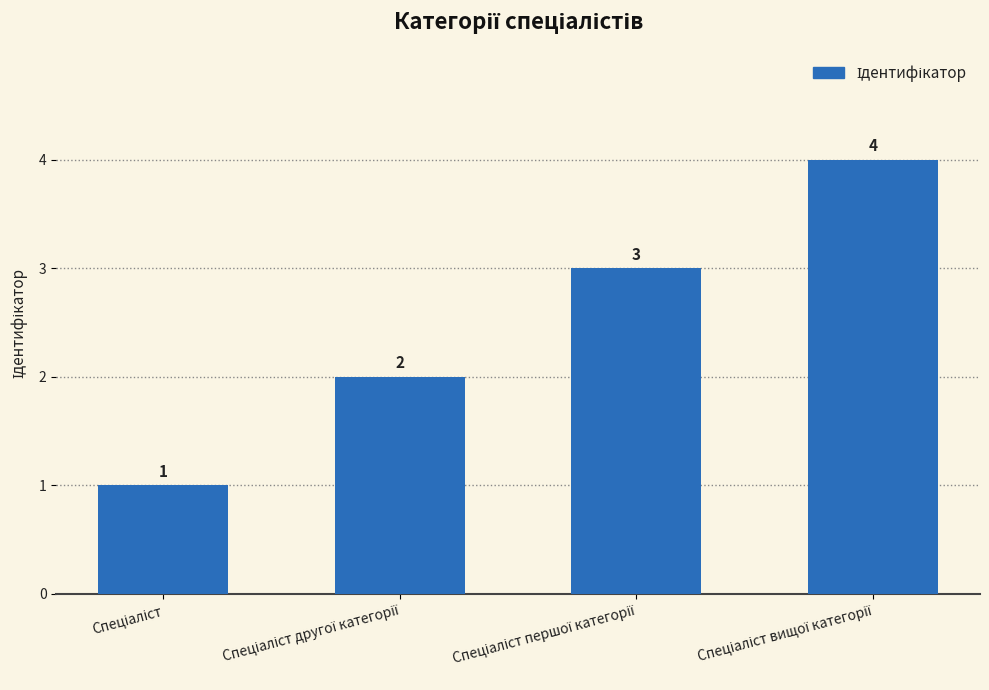

What is the greatest value displayed?

4